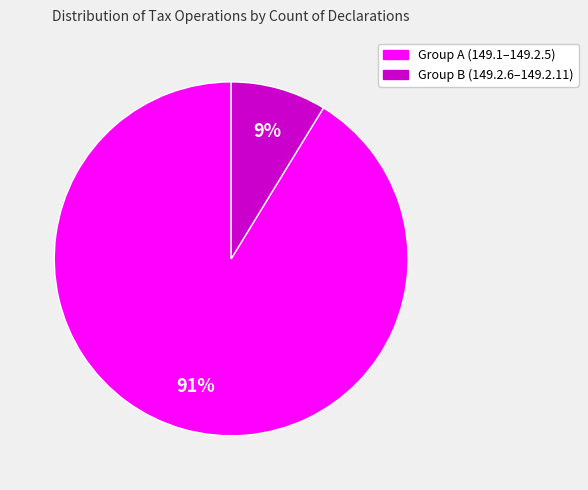

How many segments does this pie chart have?

2